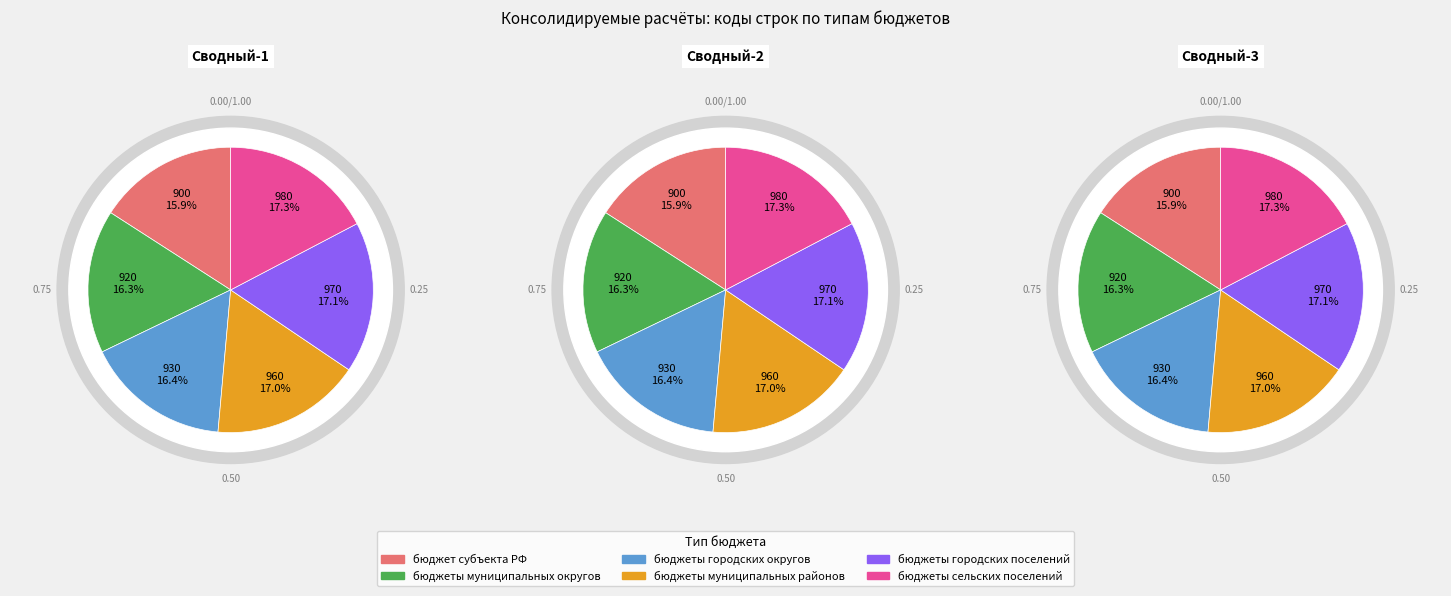

How much of the chart is everything except бюджеты сельских поселений?

82.7%